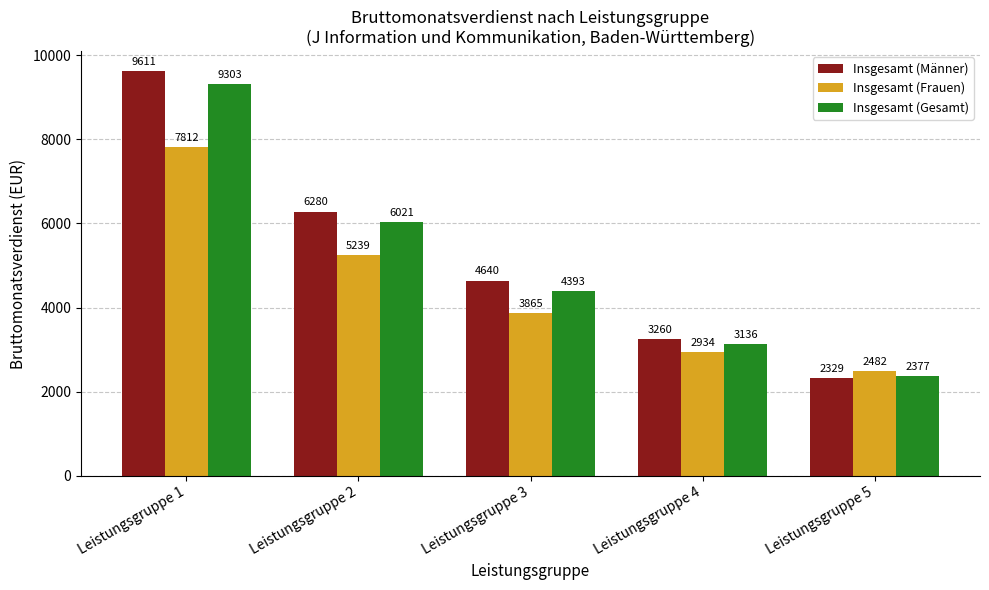

Read the Insgesamt (Gesamt) value at Leistungsgruppe 5, to the nearest 100.

2400